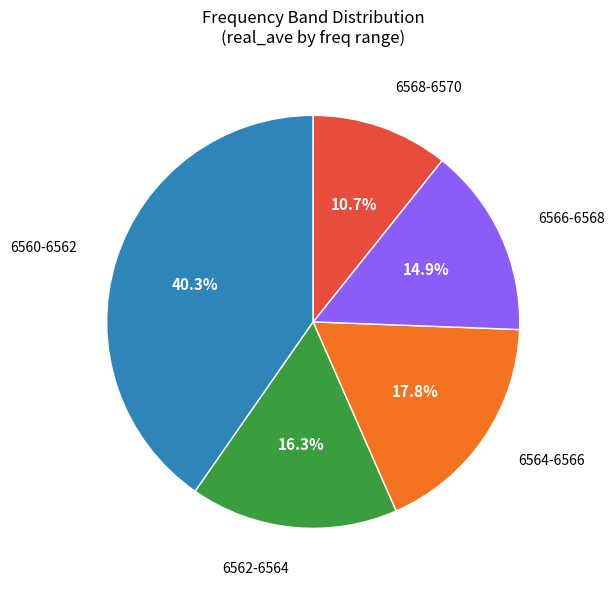

Does any single category account for the majority?

No